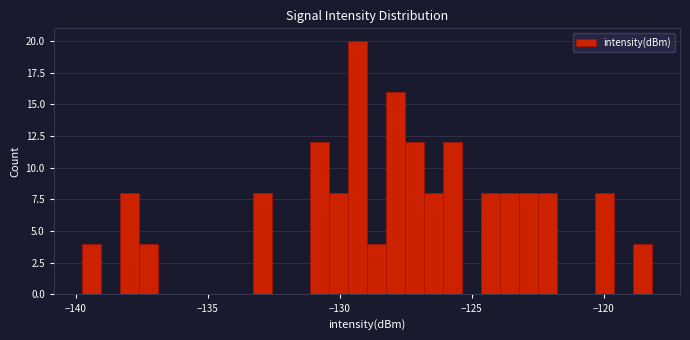

Read against the x-axis, roughly where is the centre of the tallest bar?

-129.5